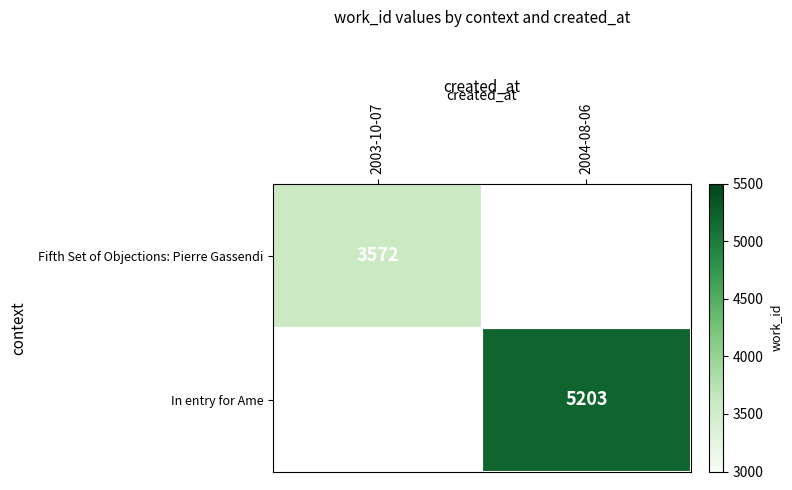

Rank the series at 2004-08-06 from highest to lowest value.

Fifth Set of Objections: Pierre Gassendi, In entry for Ame